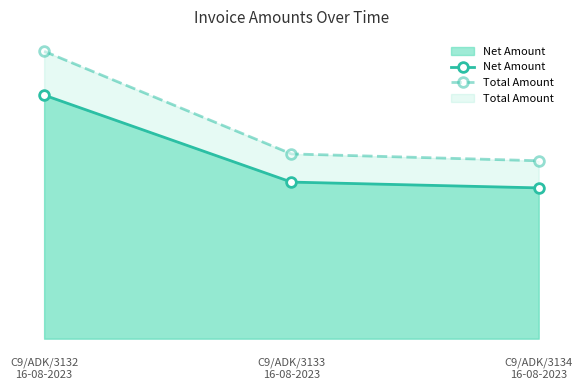

What is the label of the 3rd point from the left?

C9/ADK/3134
16-08-2023